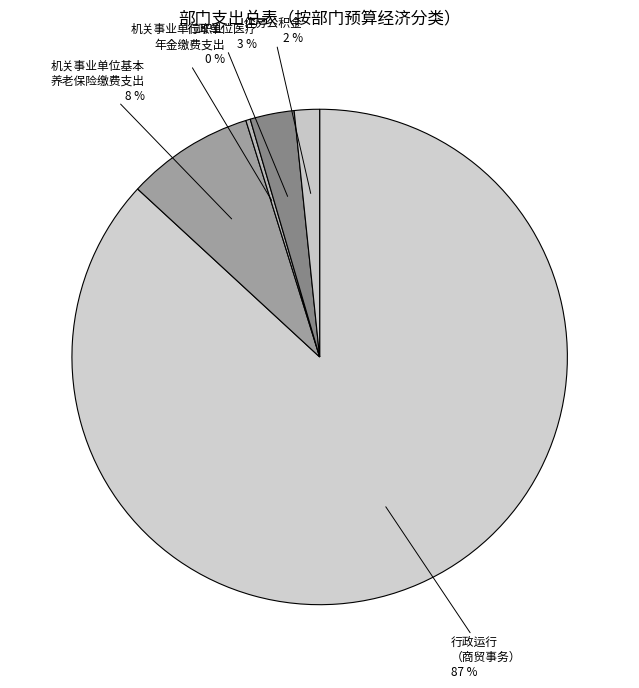

Count the number of slices in the pie.

5